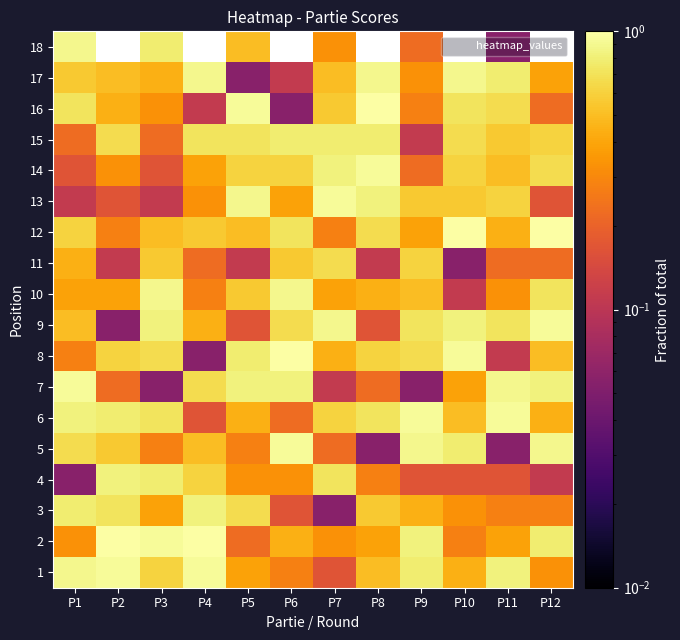

How many series are shown in this chart?

18